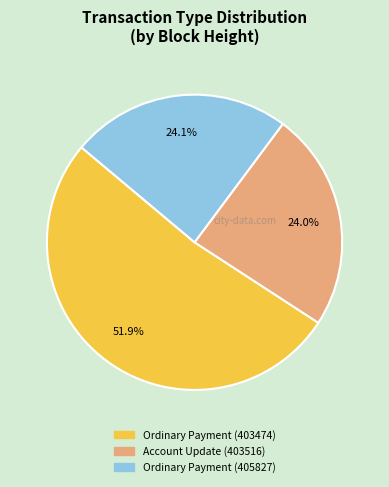

What is the largest slice in the pie chart?

Ordinary Payment (403474)